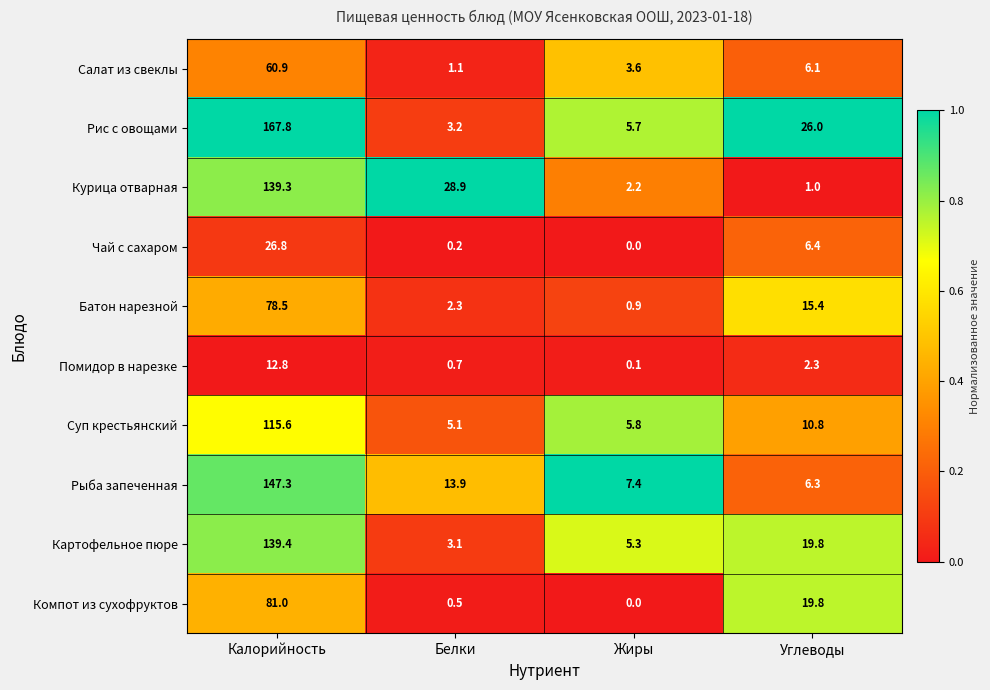

List the series in order of their peak value, highest first.

Рис с овощами, Рыба запеченная, Картофельное пюре, Курица отварная, Суп крестьянский, Компот из сухофруктов, Батон нарезной, Салат из свеклы, Чай с сахаром, Помидор в нарезке